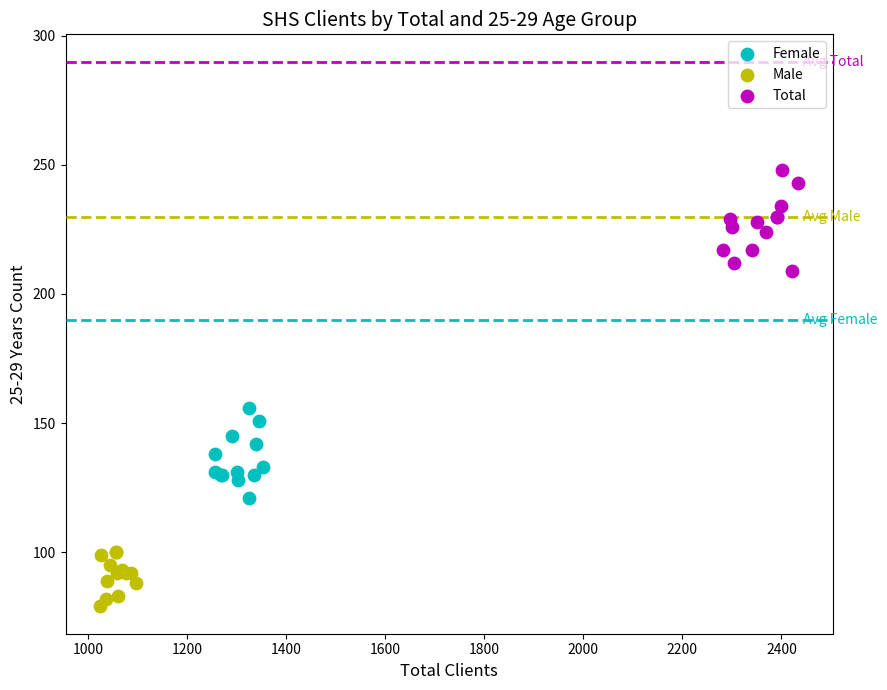

Which series reaches the minimum Y coordinate?

Male